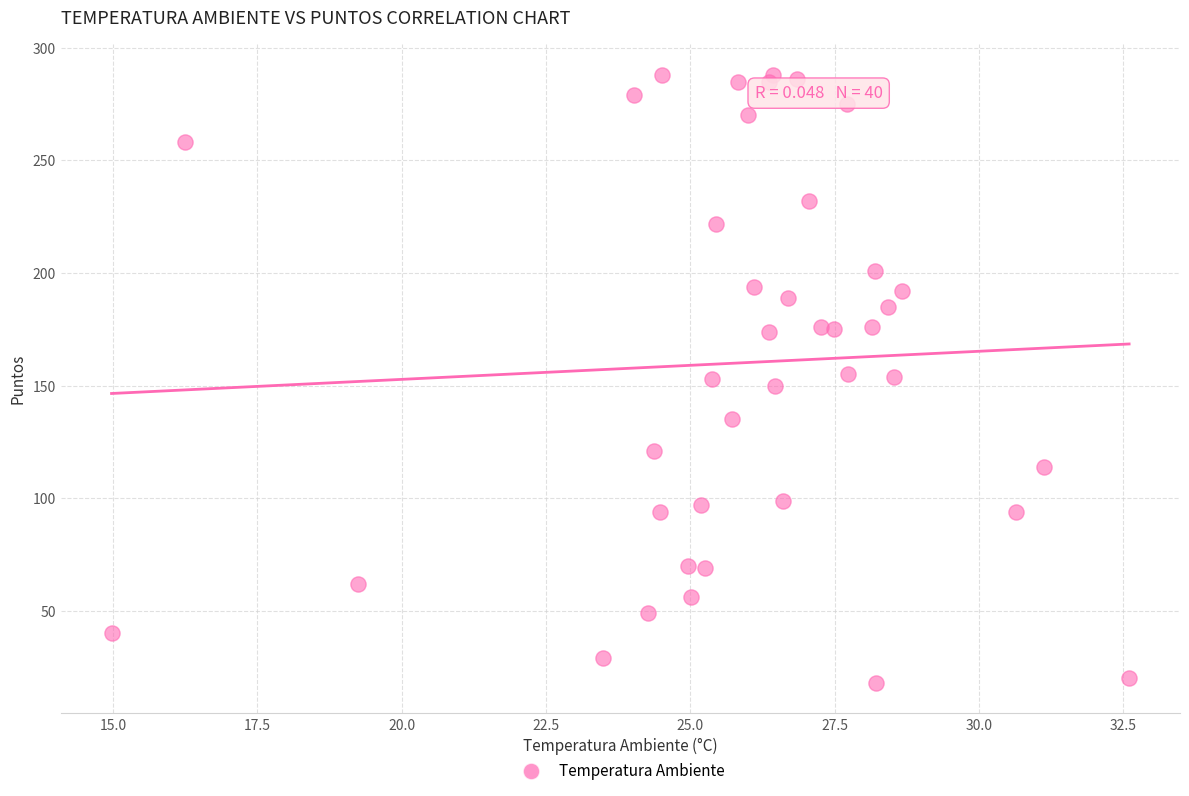

What is the range of Y values (max minus min)?

270